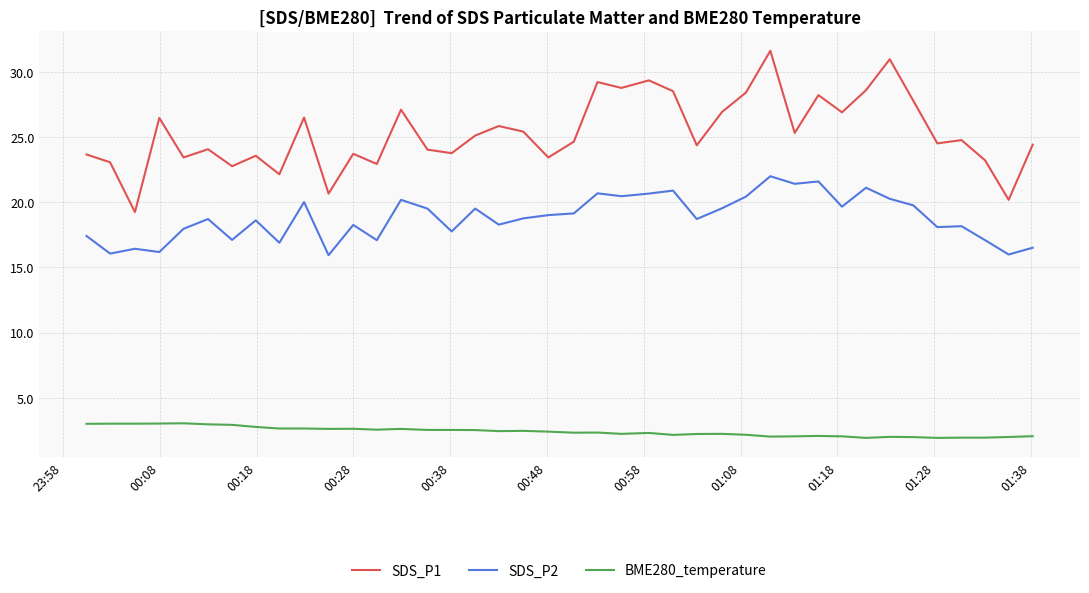

What is the greatest value displayed?

31.6